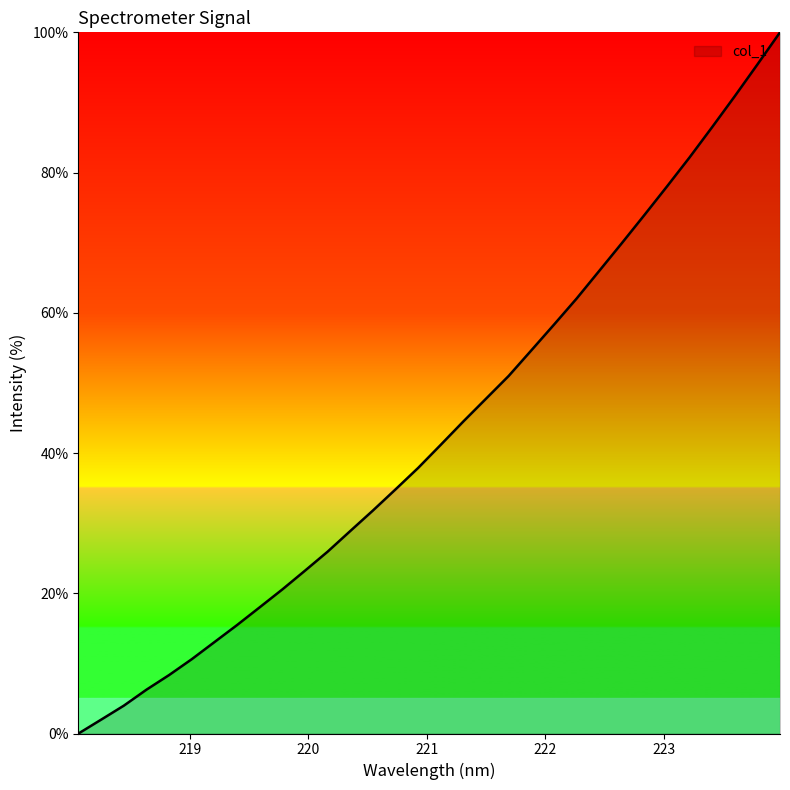

What is the greatest value displayed?

100.0